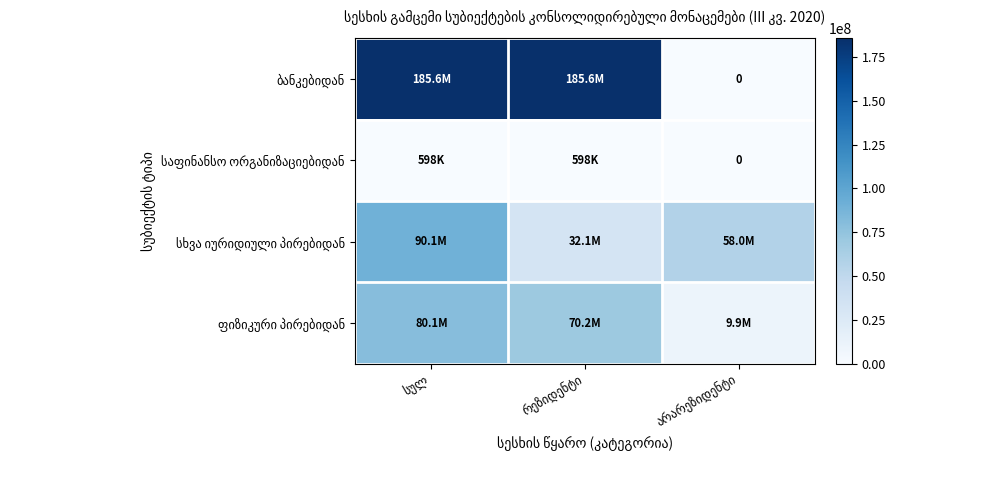

Which series changed the most between სულ and არარეზიდენტი?

ბანკებიდან